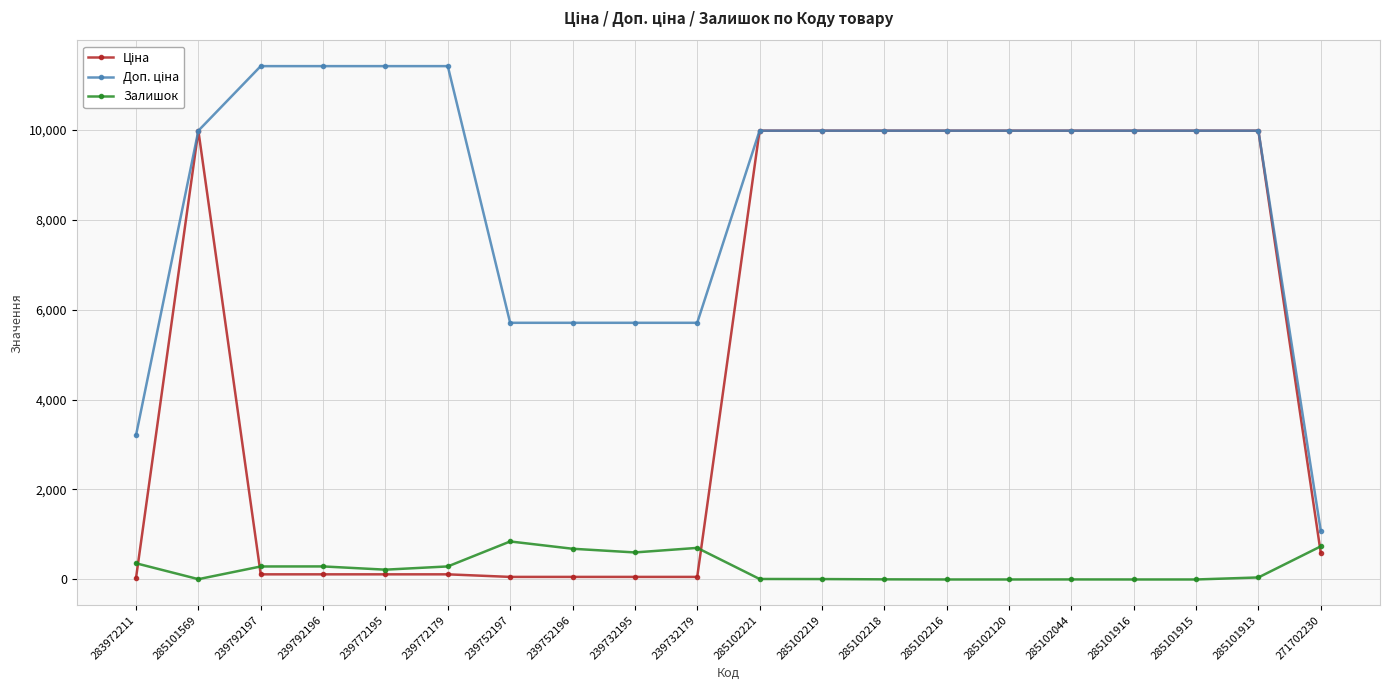

The value of Залишок at 283972211 is 360.0. True or false?

True